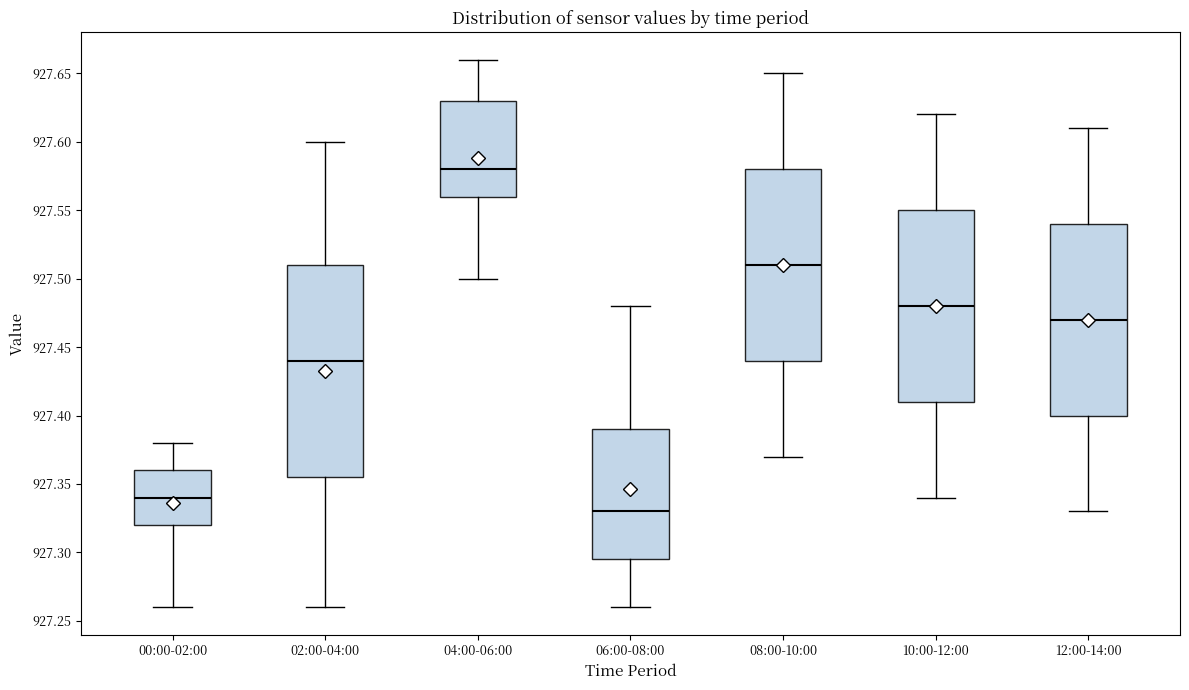

Which box is the tallest, from its lower edge to its upper edge?

02:00-04:00